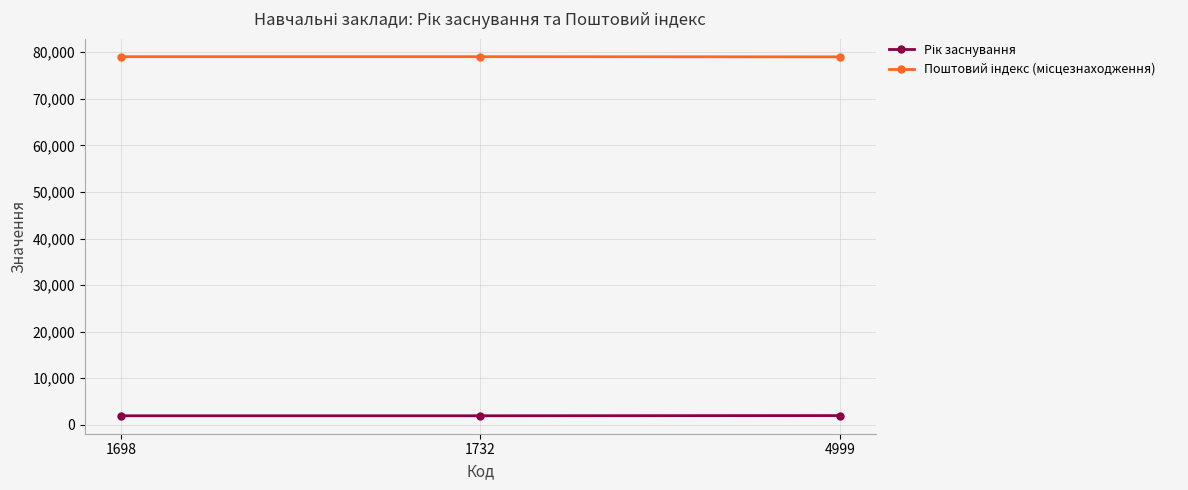

What is the total value across all series at 4999?

81011